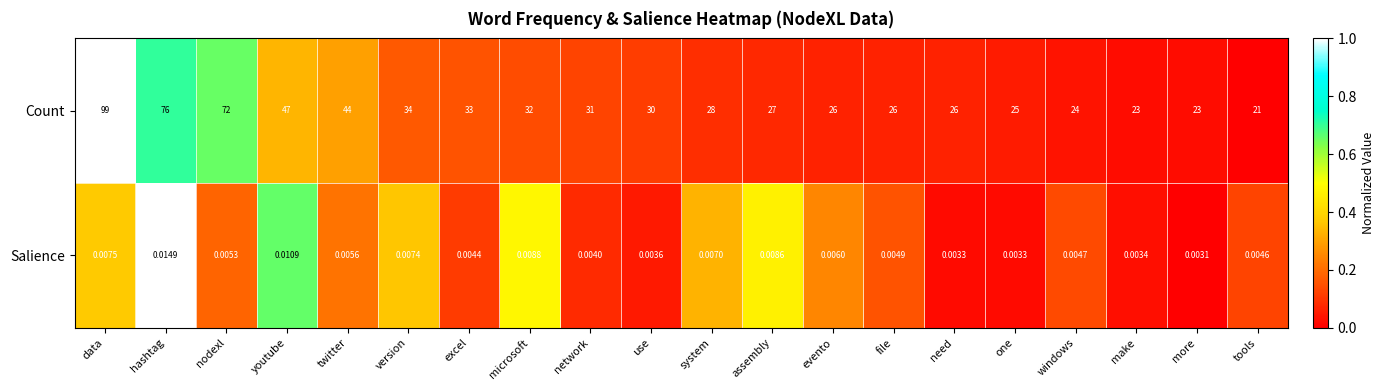

List the series in order of their peak value, highest first.

Count, Salience